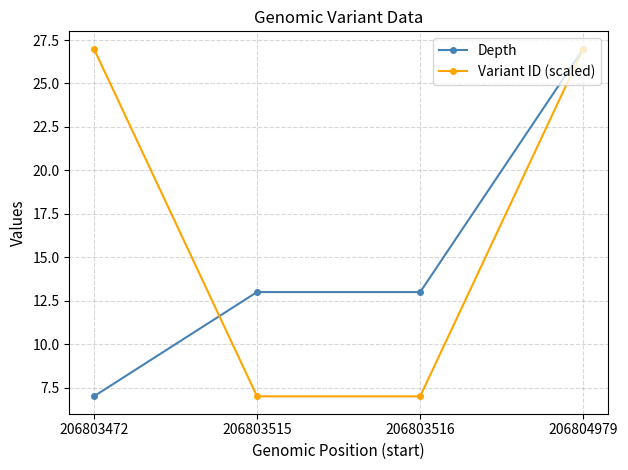

What is the value of the Variant ID (scaled) point at the 4th from the left?

27.0